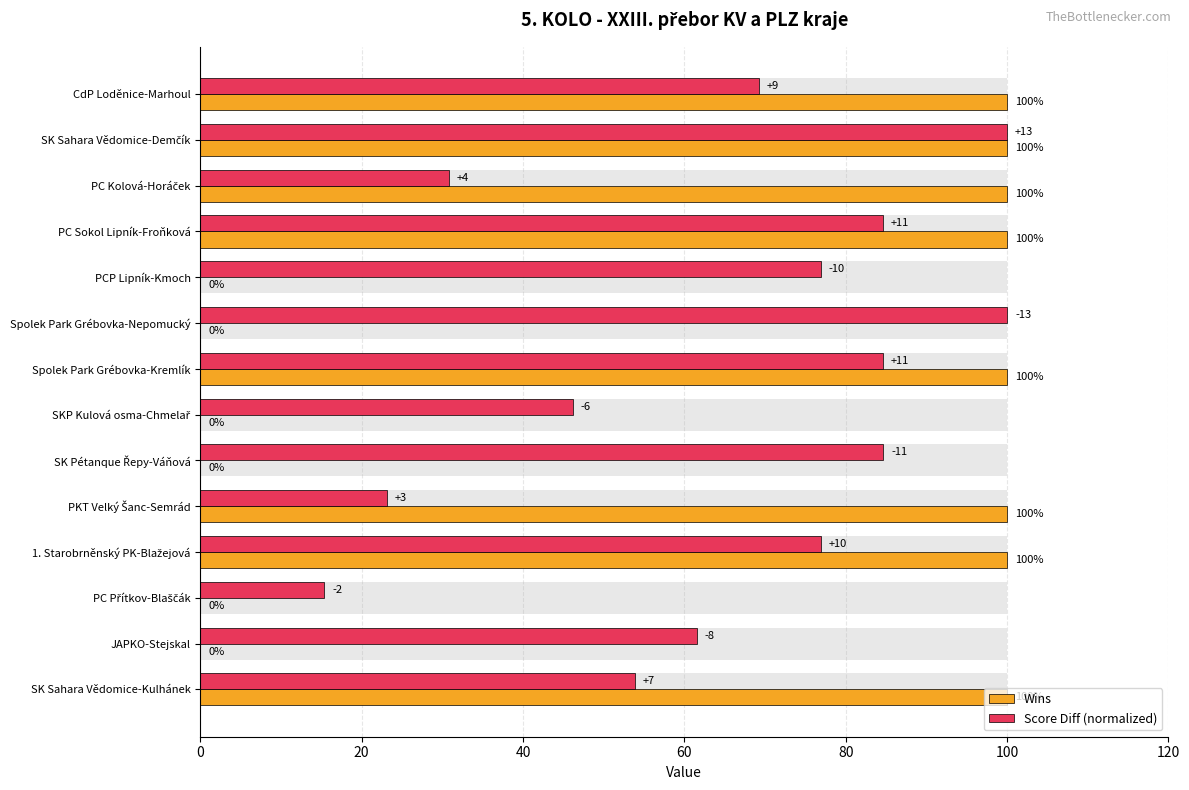

What is the average value of the Score Diff (normalized) series?

64.8